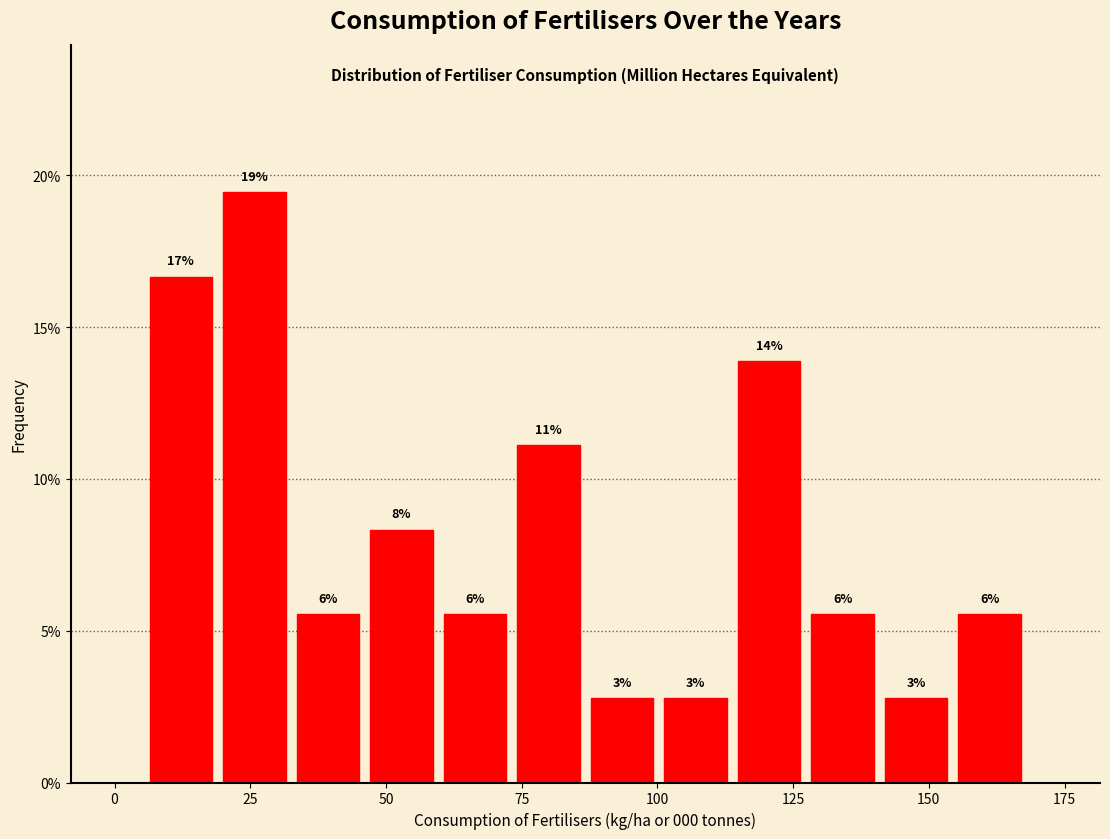

Around what value on the x-axis is the tallest bar? Give the approximate position of its centre, as read against the axis.

25